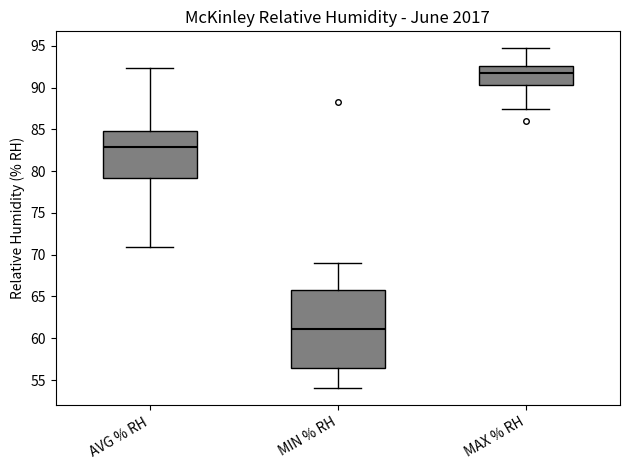

Where does the median line of the box for MAX % RH sit on the y-axis? The values are not printed on the chart, so give them approximately, as read against the axis.

92.0